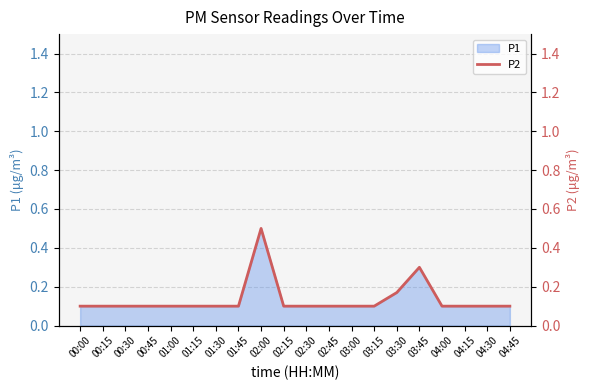

What is the sum of all values?

2.7